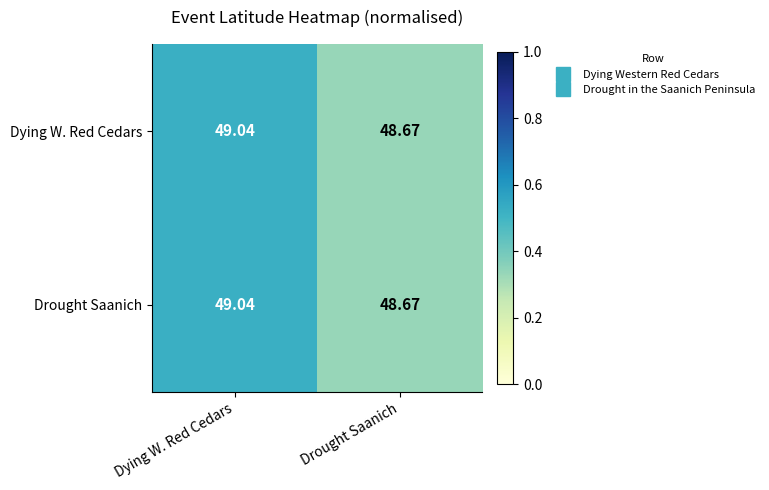

At which category is the sum across all series the highest?

Dying W. Red Cedars